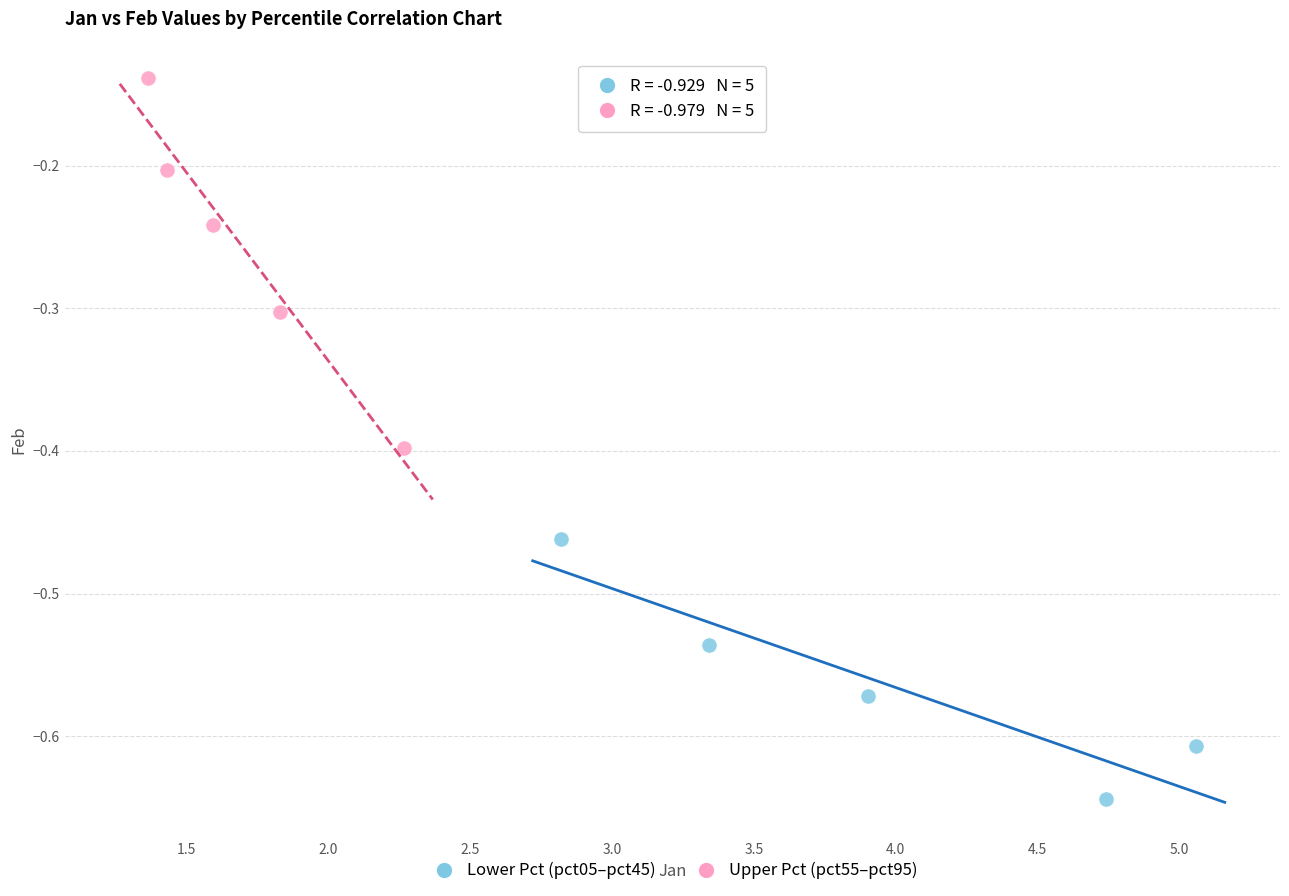

Which series contains the lowest Y value?

Lower Pct (pct05–pct45)